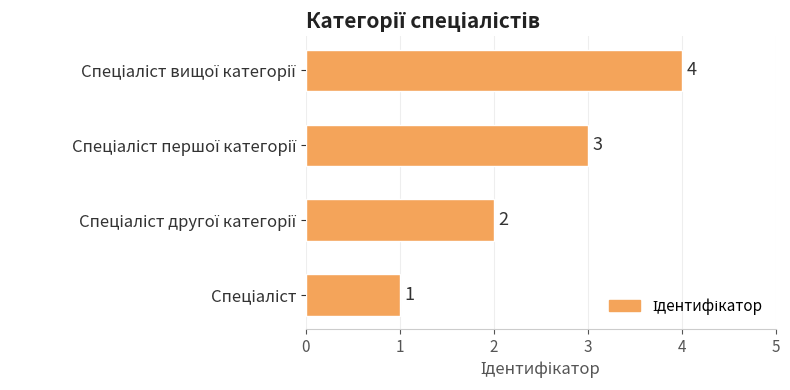

How many categories are shown in the chart?

4